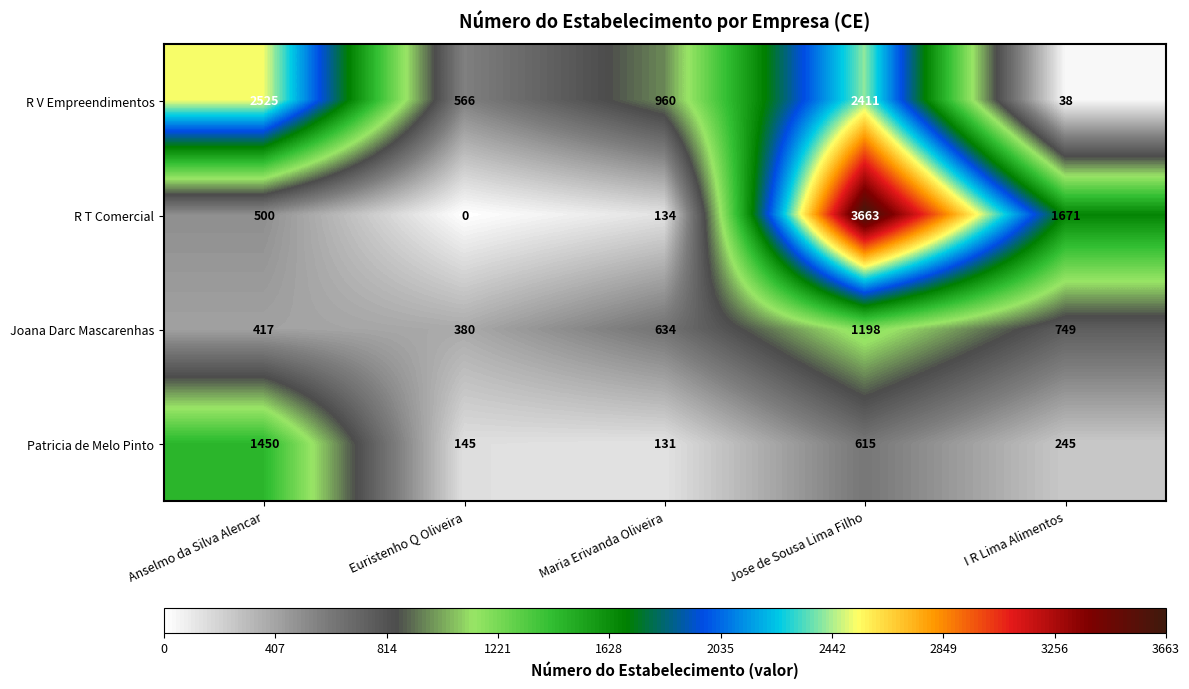

Between Anselmo da Silva Alencar and Jose de Sousa Lima Filho, which series saw the biggest shift?

R T Comercial